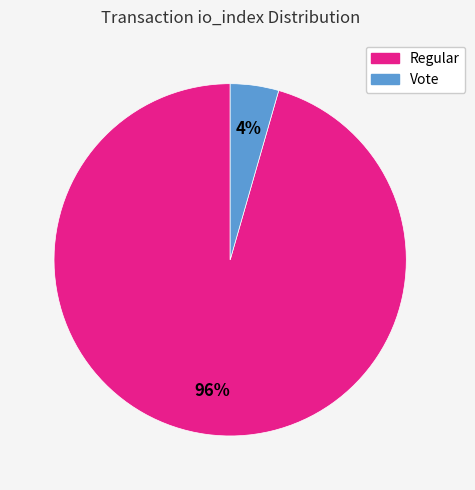

What percentage is the Regular slice, to the nearest percent?

96%